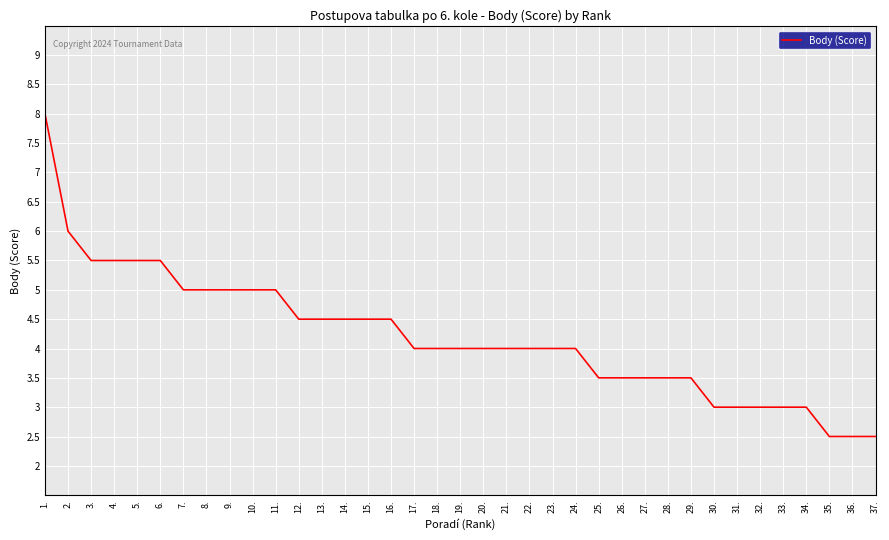

What is the difference between the second highest and minimum values?

3.5